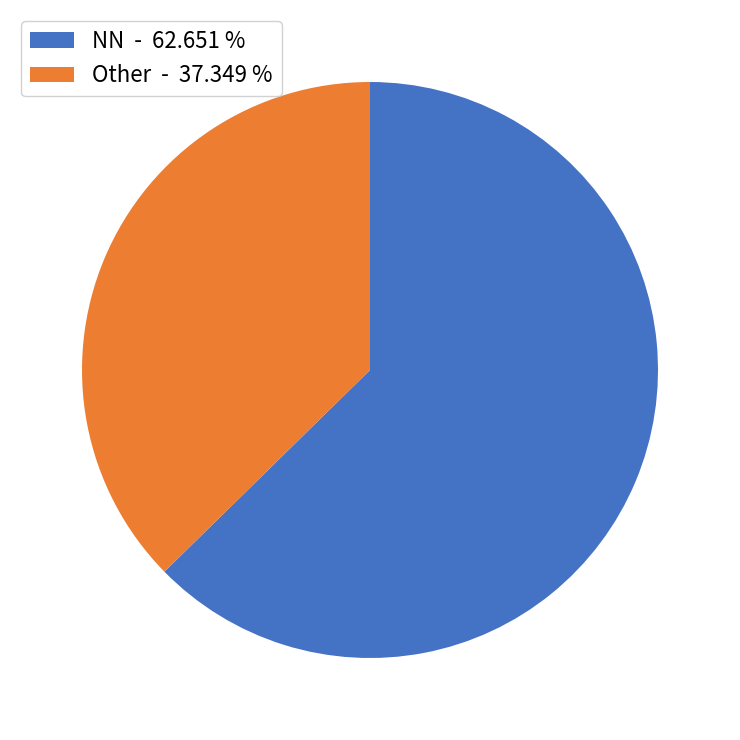

Which category has the biggest portion of the pie?

NN - 62.651 %